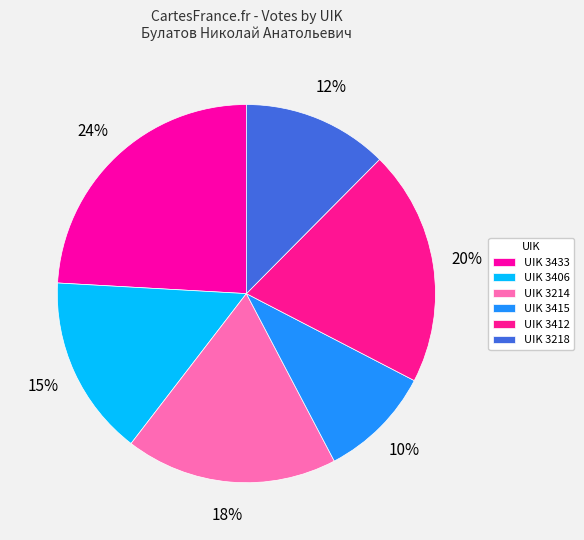

Which slice is the largest?

UIK 3433